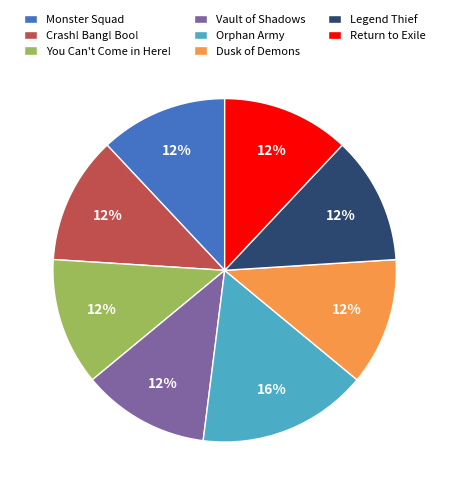

How many segments does this pie chart have?

8